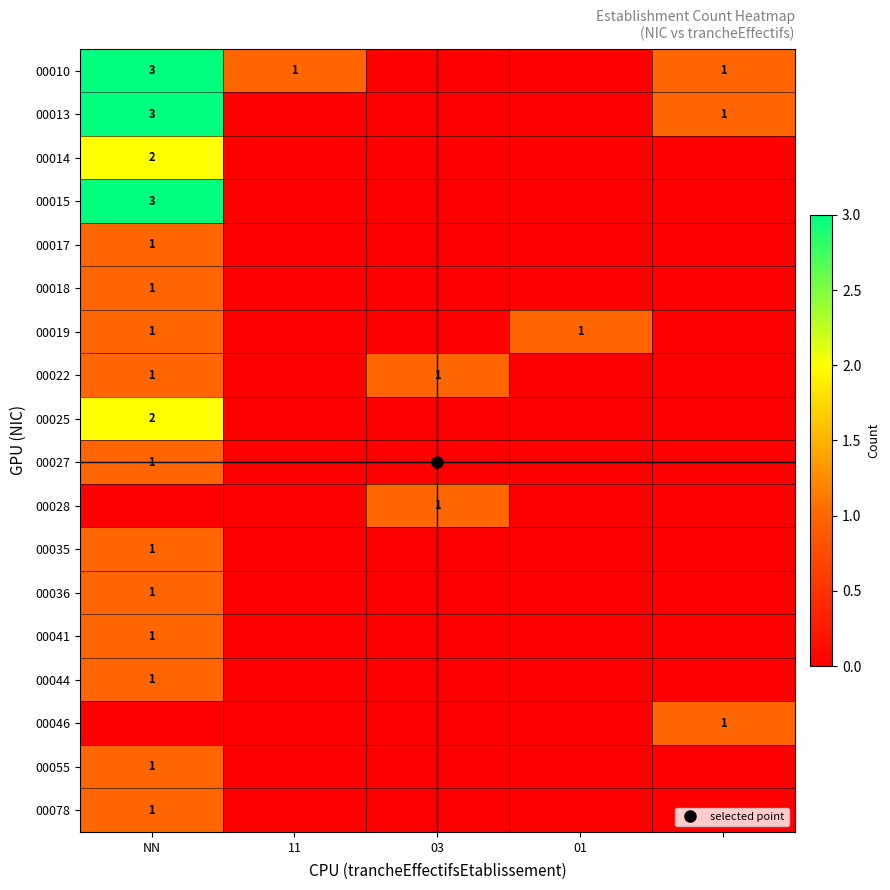

Which category has the lowest value in the 00044 series?

11